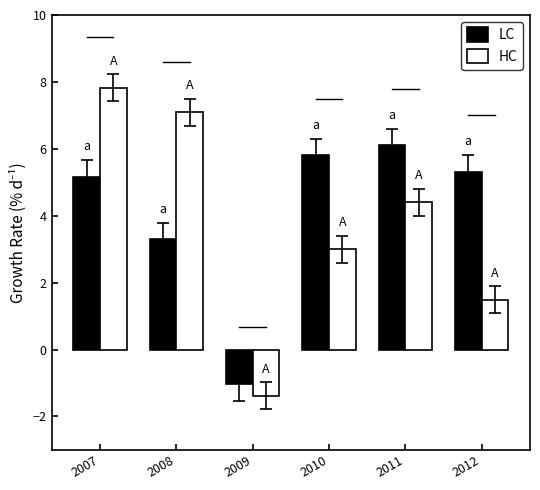

What is the sum of all LC values?

24.6